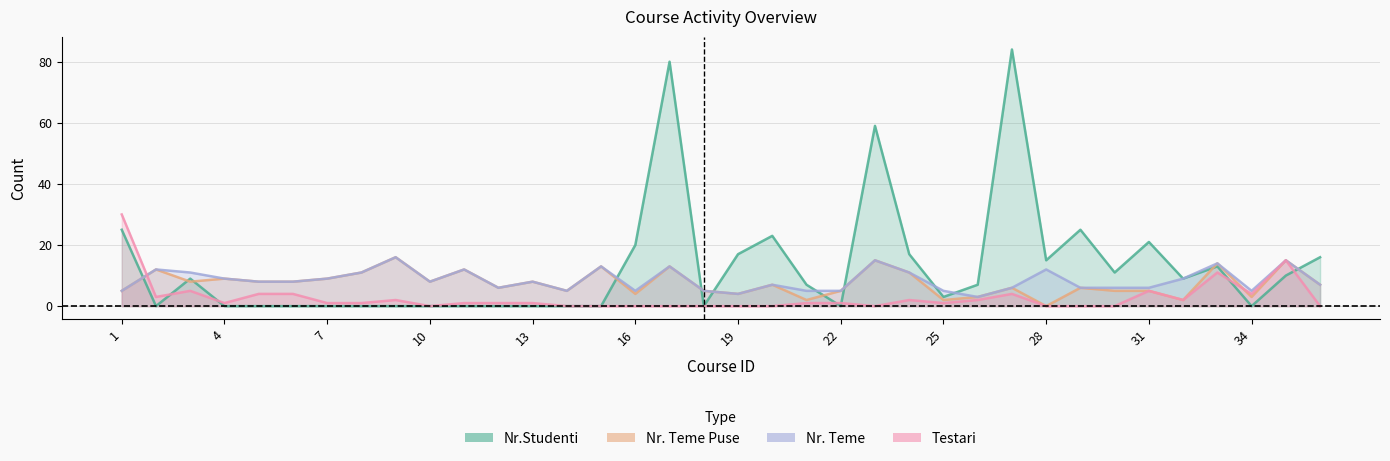

Which has a higher value, 26 or 12?

26